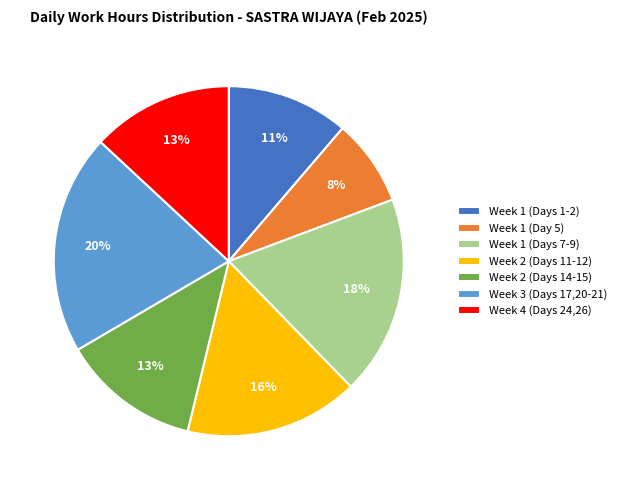

Does any single category account for the majority?

No